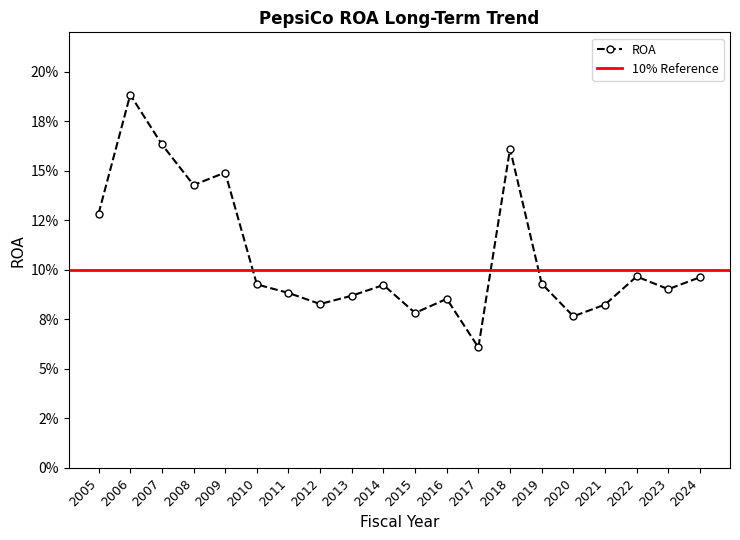

The value at 2005 is 0.1. True or false?

False